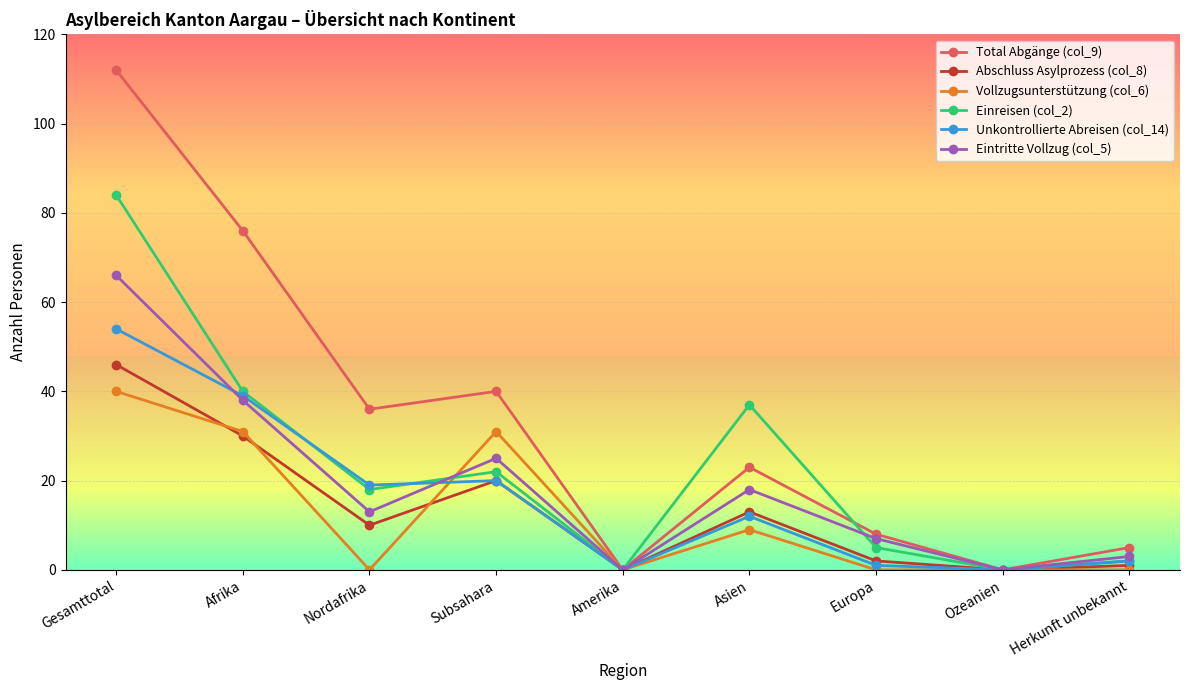

True or false: Unkontrollierte Abreisen (col_14) has more than 1 points higher than both neighbors.

True